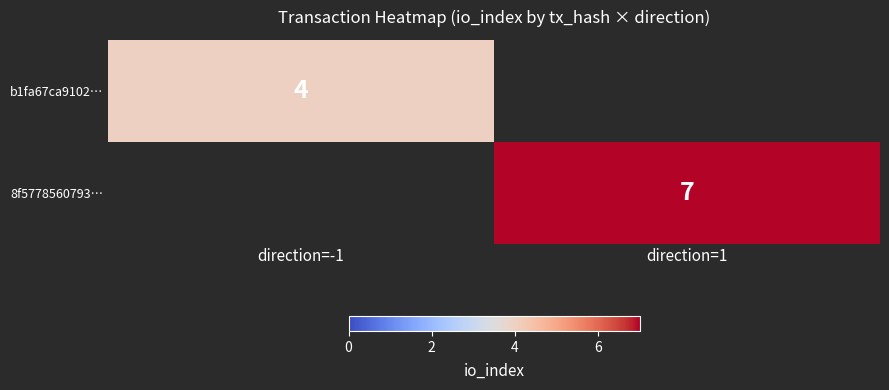

The 8f5778560793… series shows 7 at direction=1. True or false?

True